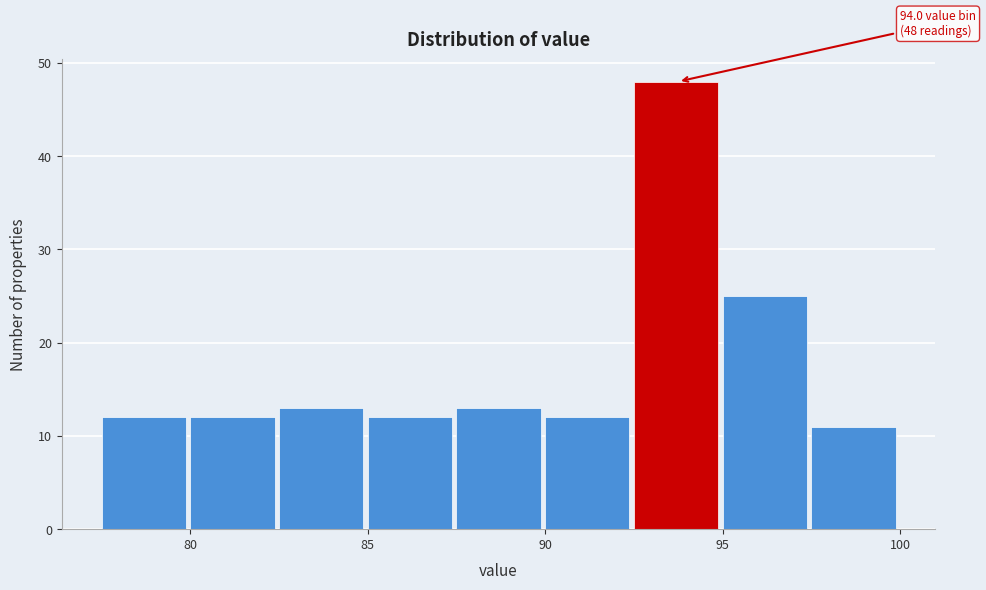

Over which range of the x-axis is the bar tallest?

92.5 to 95.0